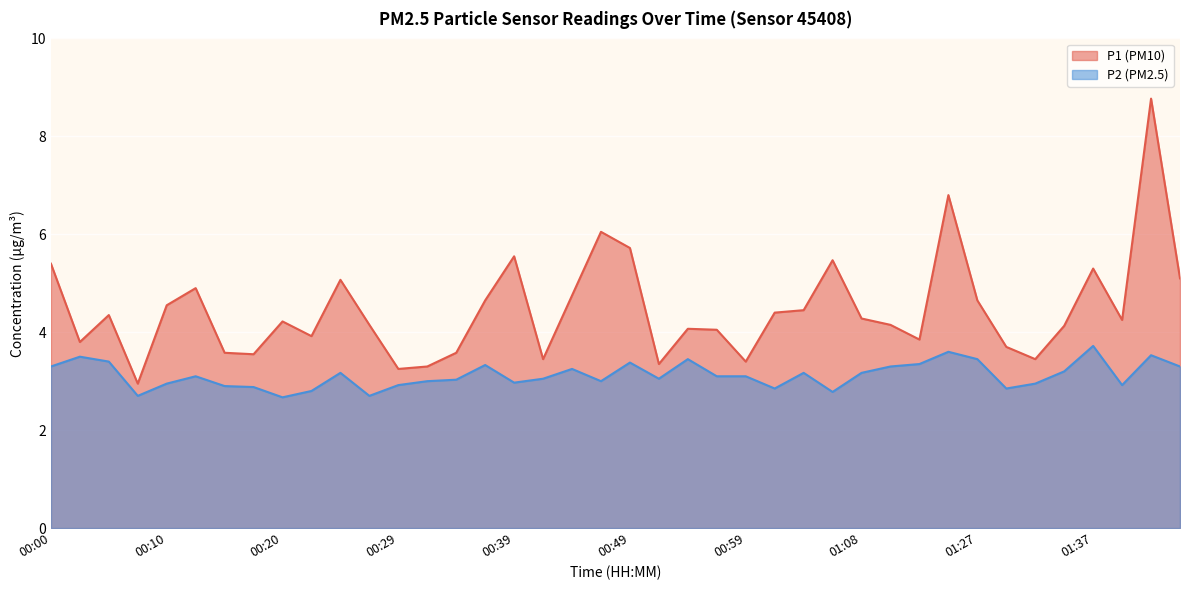

How many lines are shown in the chart?

2